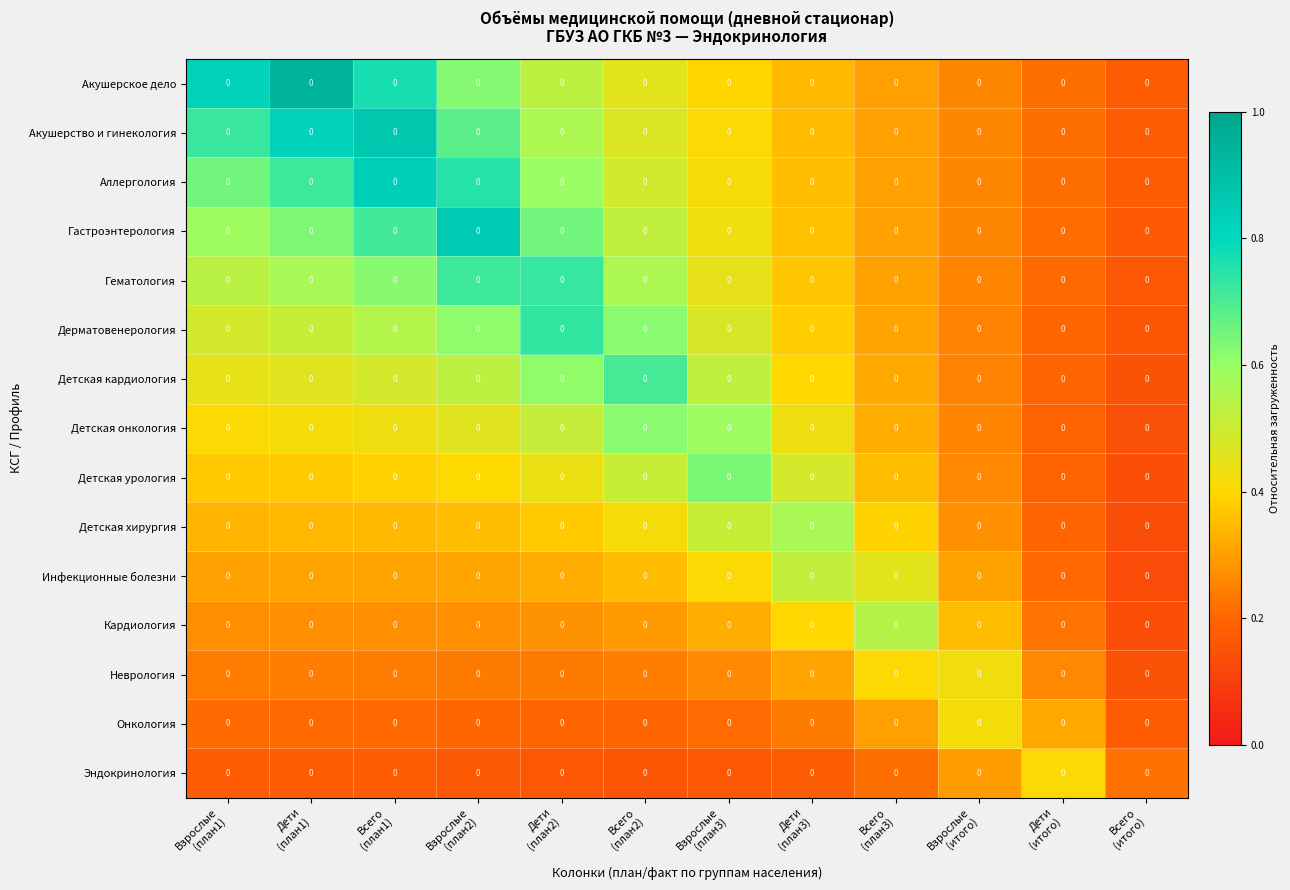

True or false: Аллергология has a value of 1.1 at Взрослые (план2).

False